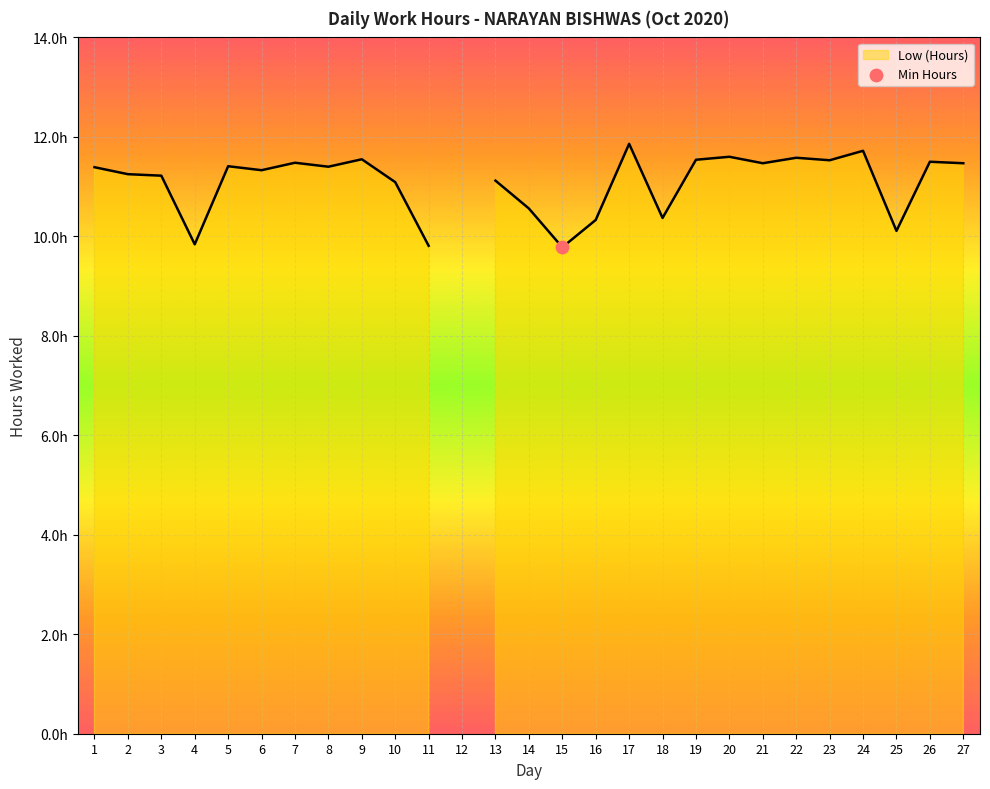

Approximately how many times larger is the value at 4 compared to 6?

0.9